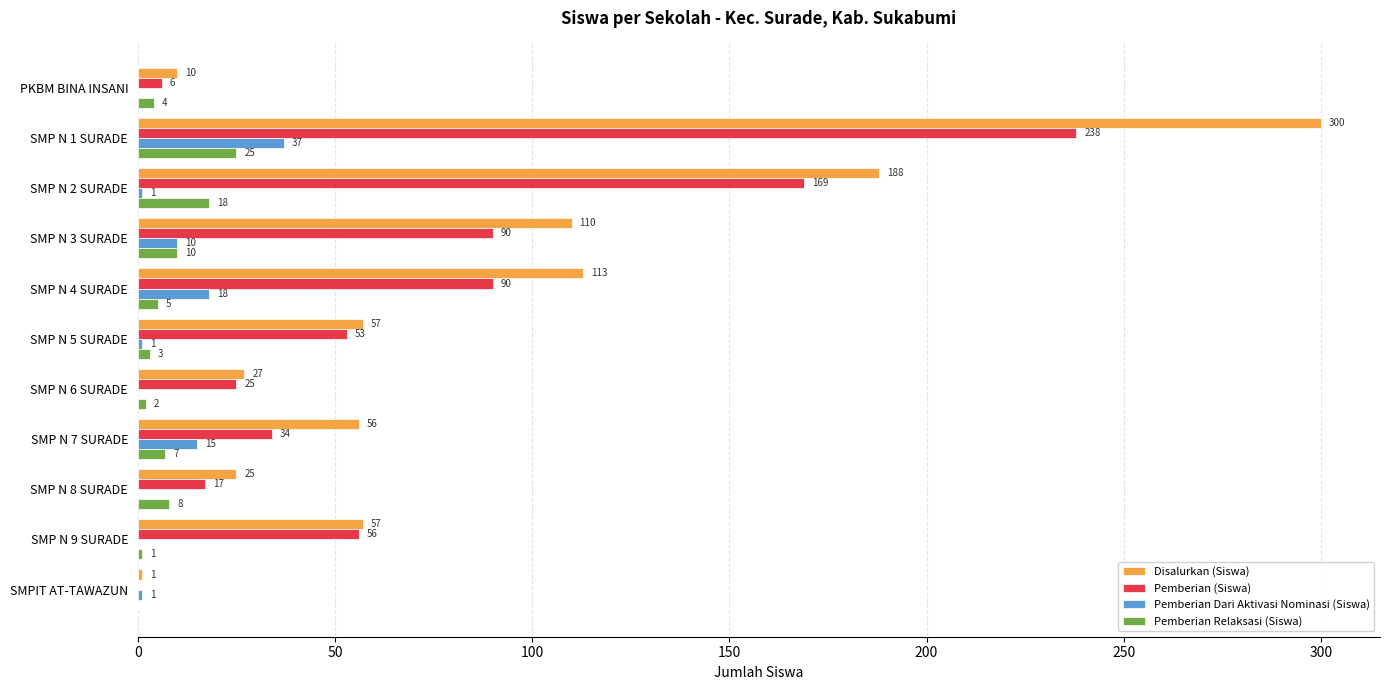

How many distinct data groups are displayed?

4